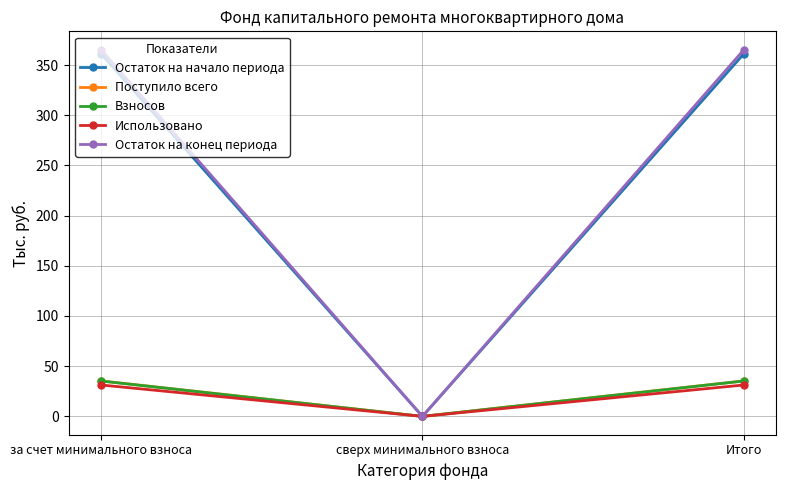

What is the difference between the Поступило всего values at сверх минимального взноса and Итого?

35.3